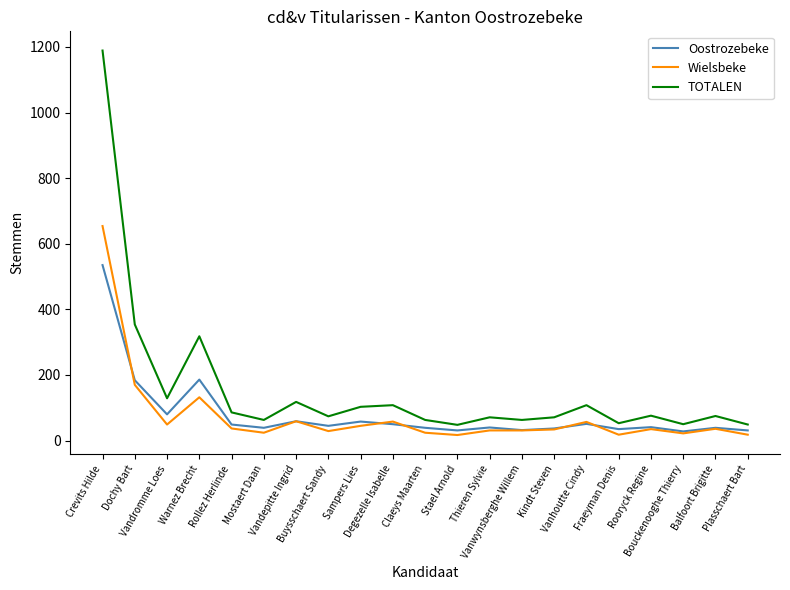

True or false: Wielsbeke and TOTALEN intersect in this chart.

False